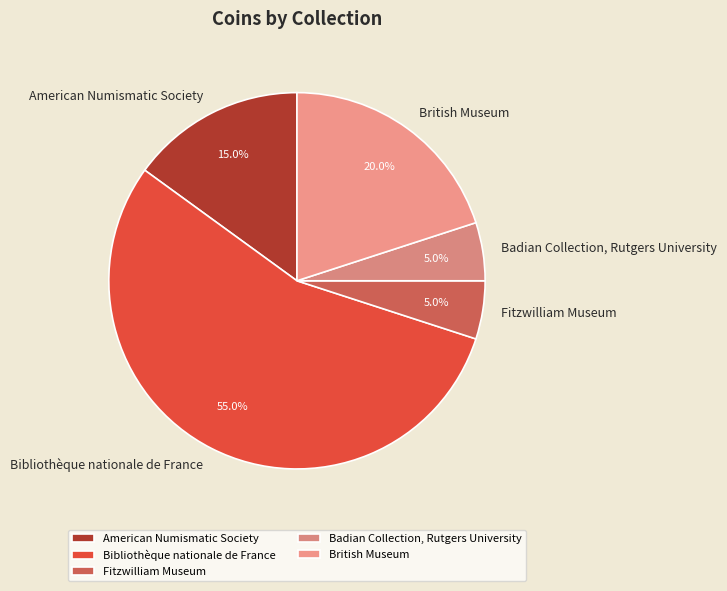

What percentage do American Numismatic Society and Fitzwilliam Museum together represent?

20.0%